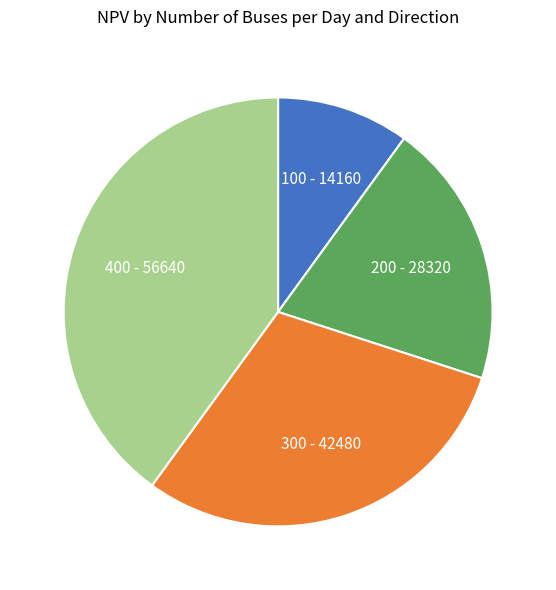

Does 400 account for over 50% of the chart?

No